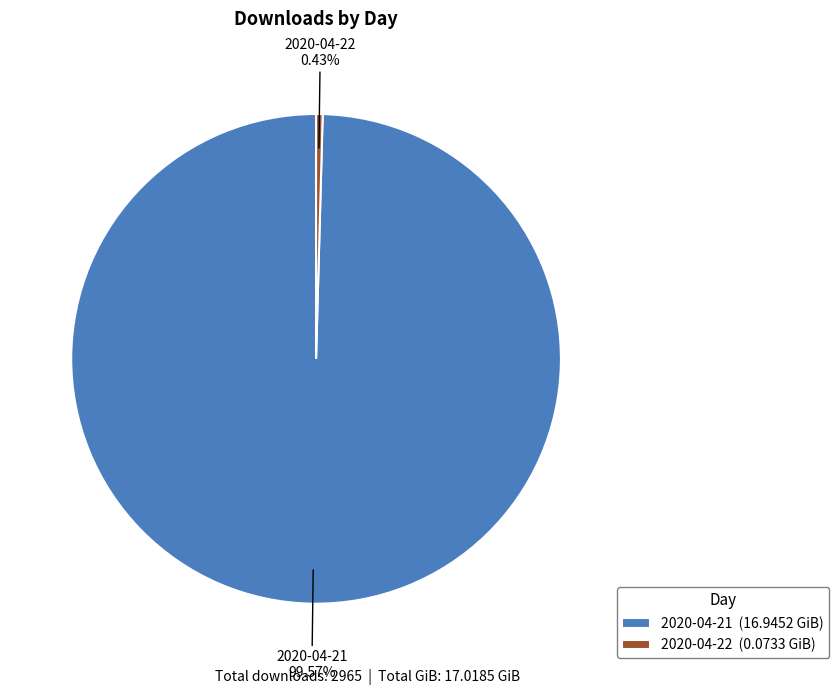

Count the number of slices in the pie.

2